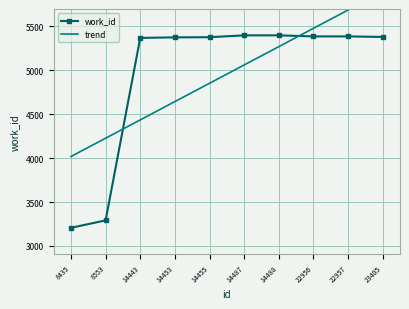

The trend series shows 6558.0 at 8553. True or false?

False